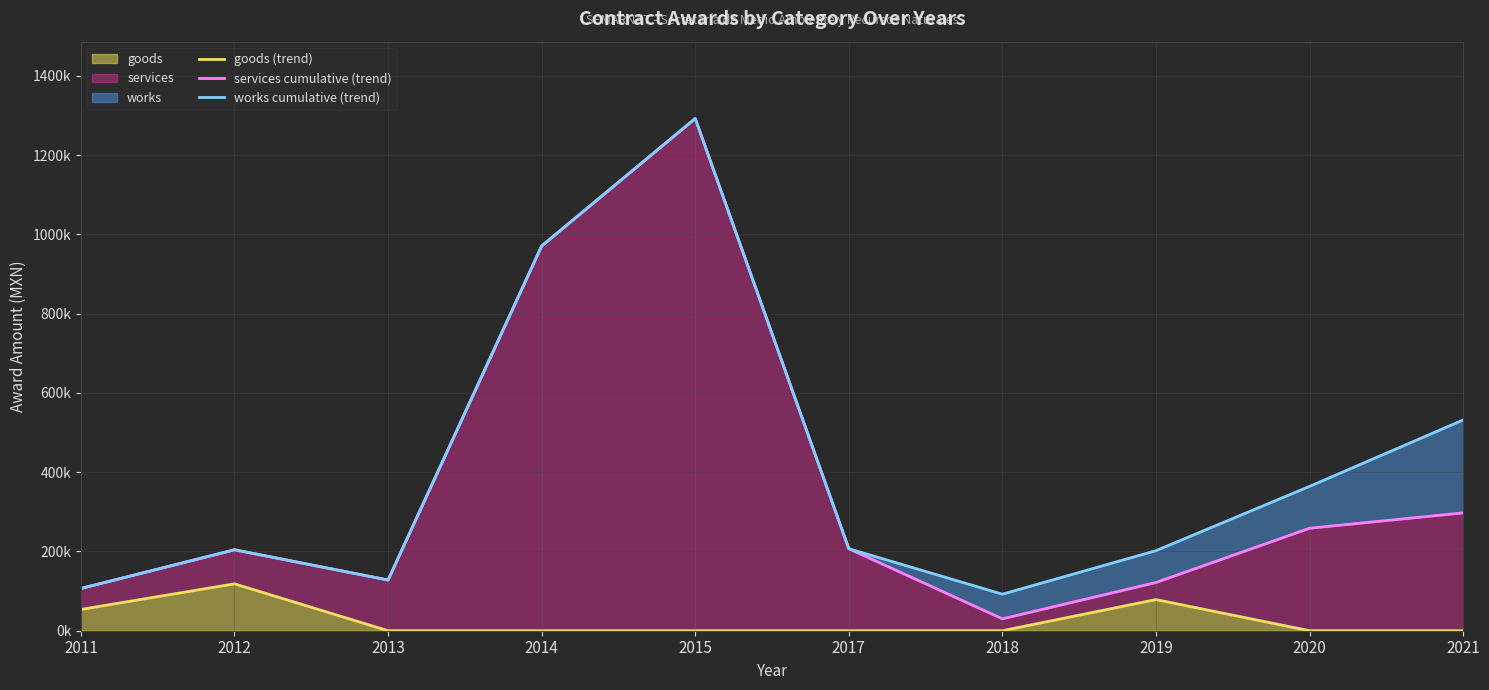

Which series changed the most between 2012 and 2015?

services cumulative (trend)